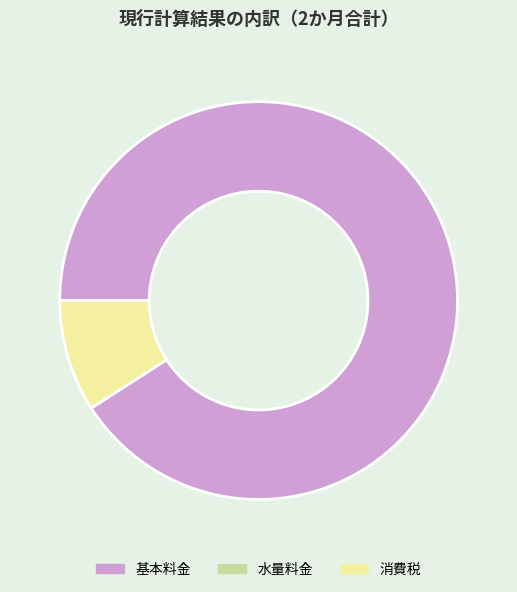

How many slices are in this pie chart?

2